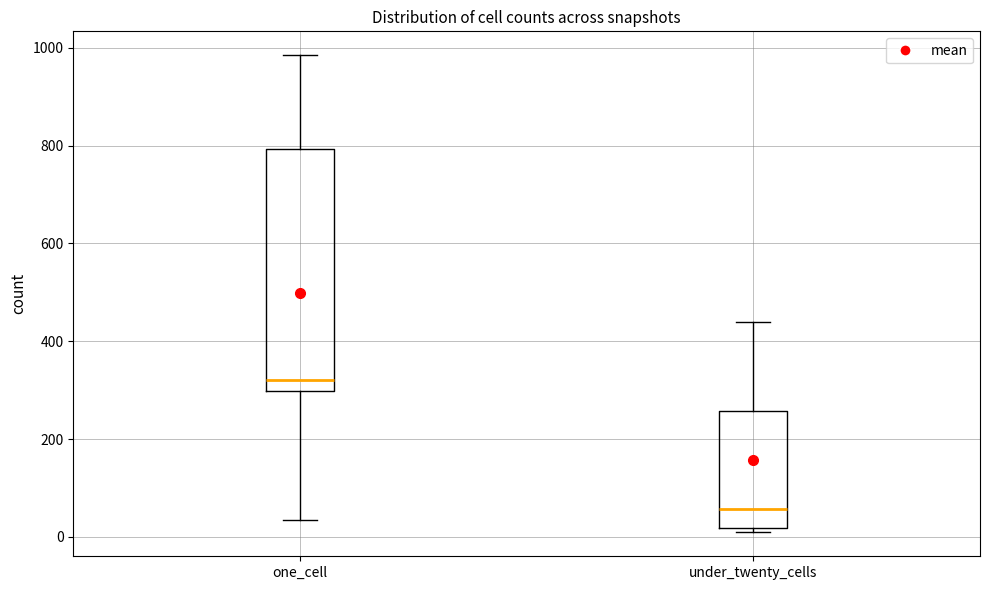

Where is the upper edge of the box for under_twenty_cells on the y-axis? The values are not printed on the chart, so give them approximately, as read against the axis.

260